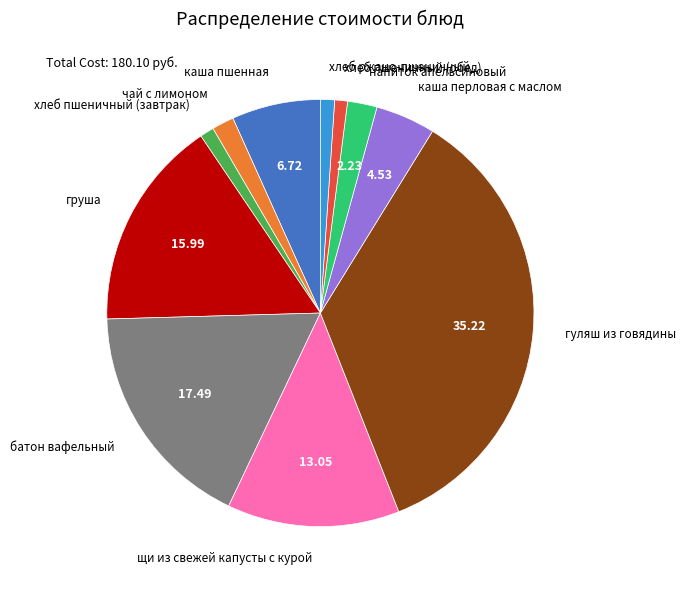

What is the largest slice in the pie chart?

гуляш из говядины